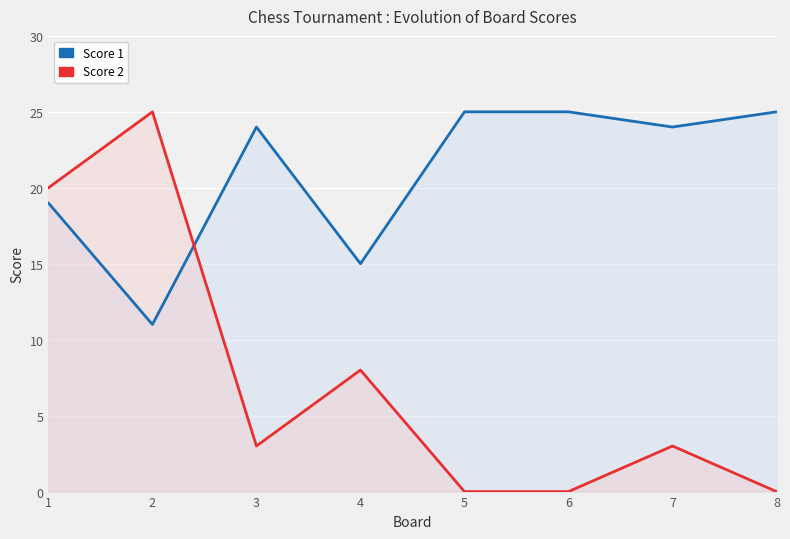

What is the value of the Score 2 point at the 1st from the left?

20